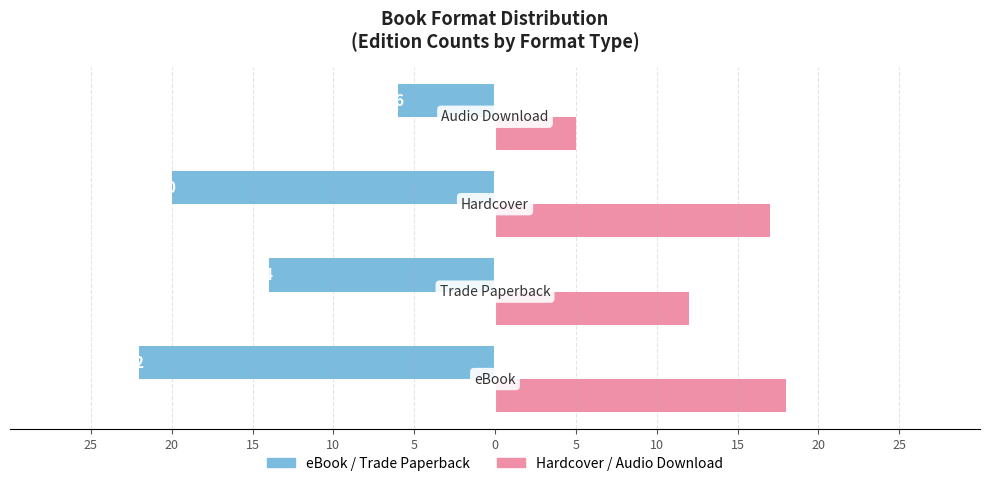

Reading left to right, transcribe all the data shown in this chart.

eBook / Trade Paperback: 25=-22	20=-14	15=-20	10=-6
Hardcover / Audio Download: 25=18	20=12	15=17	10=5